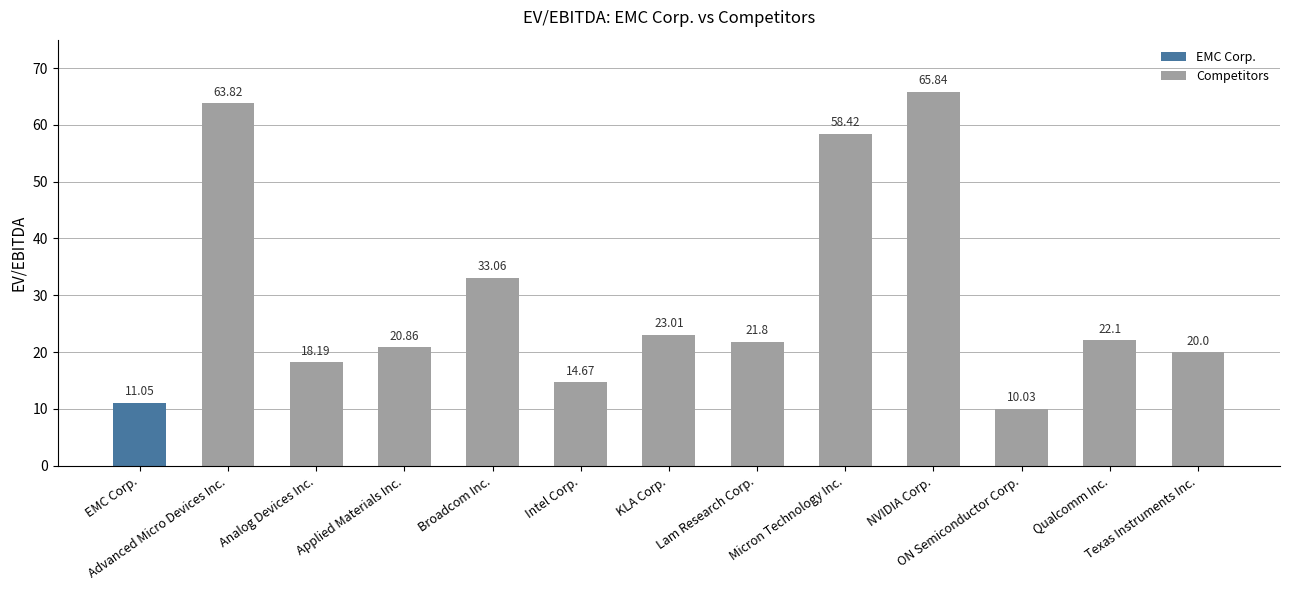

Reading left to right, list all the values displayed in this chart.

EMC Corp.=11.1	Advanced Micro Devices Inc.=63.8	Analog Devices Inc.=18.2	Applied Materials Inc.=20.9	Broadcom Inc.=33.1	Intel Corp.=14.7	KLA Corp.=23.0	Lam Research Corp.=21.8	Micron Technology Inc.=58.4	NVIDIA Corp.=65.8	ON Semiconductor Corp.=10.0	Qualcomm Inc.=22.1	Texas Instruments Inc.=20.0